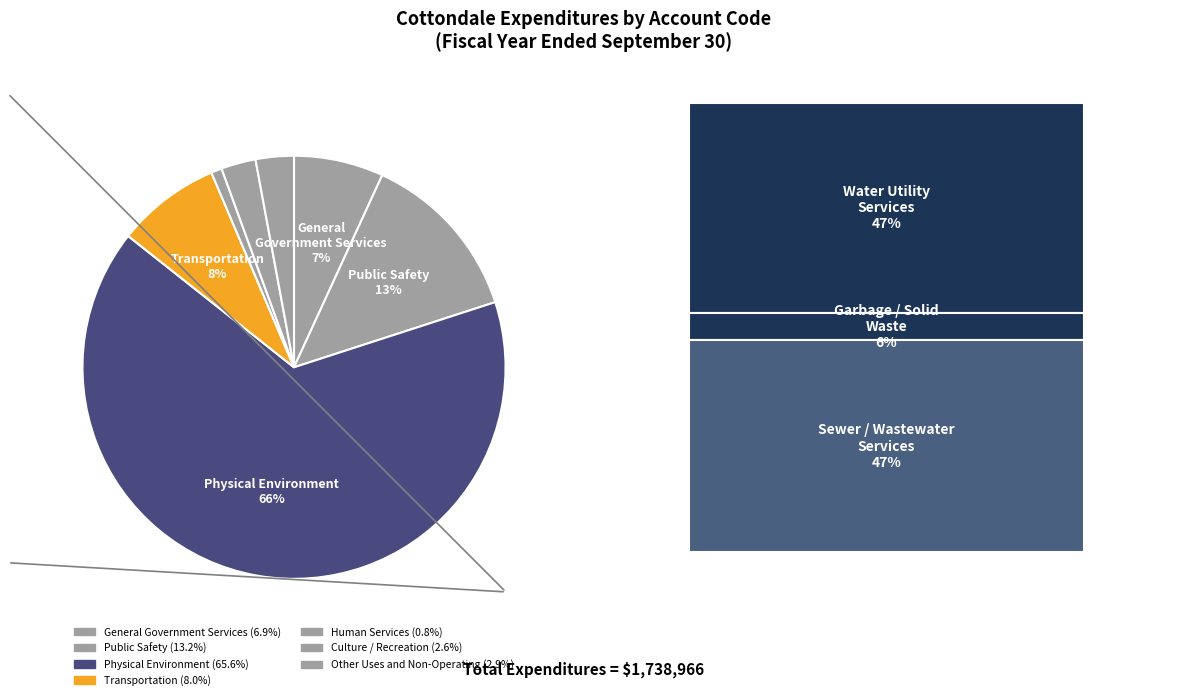

How many segments does this pie chart have?

7